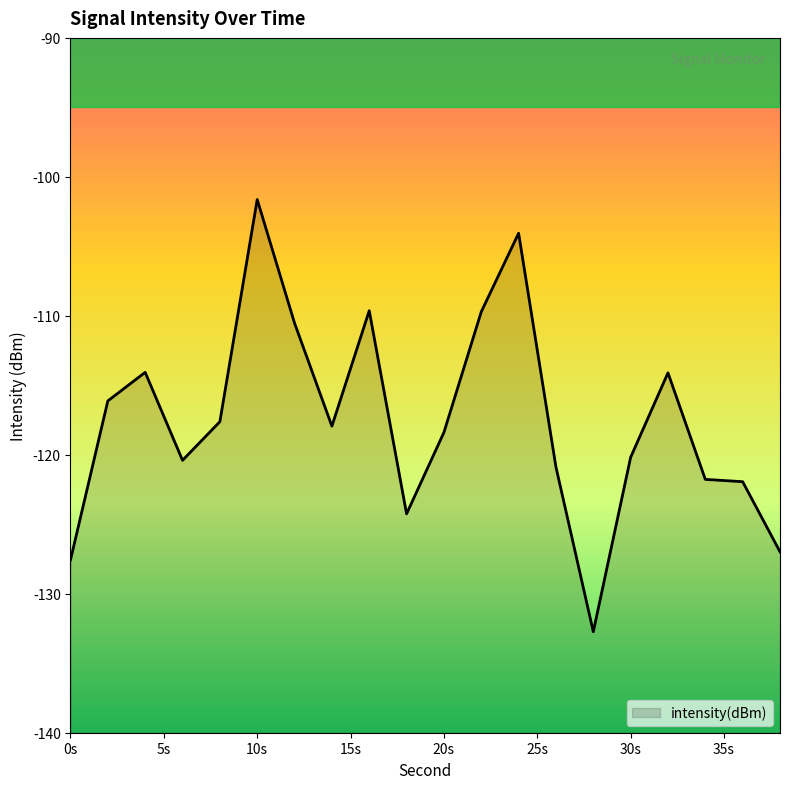

What is the difference between the values at 30s and 0s?

7.4